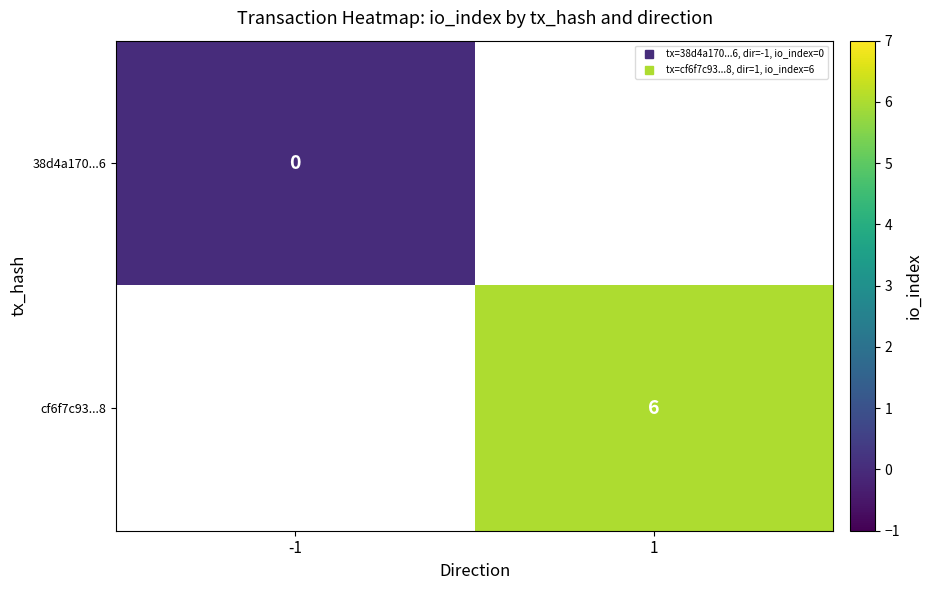

List the labels in order of cf6f7c93...8 value, smallest first.

-1, 1